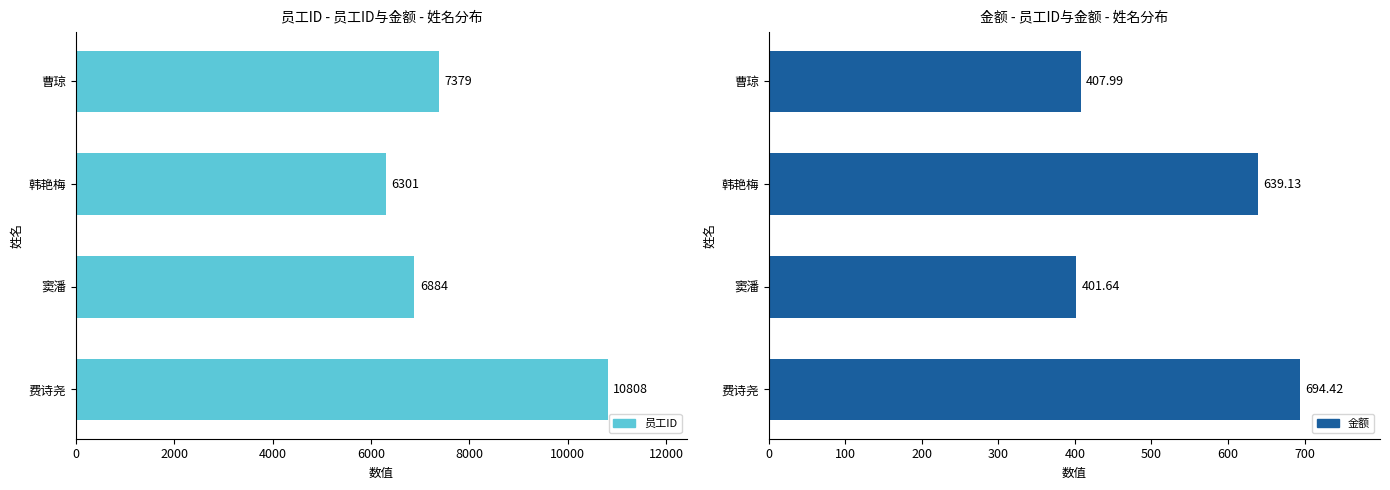

Which series has the largest total across all categories?

员工ID